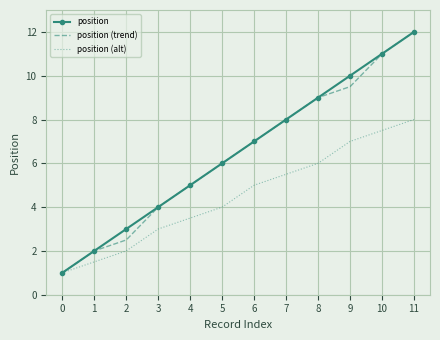

Rank the categories by position (alt) value from lowest to highest.

0, 1, 2, 3, 4, 5, 6, 7, 8, 9, 10, 11